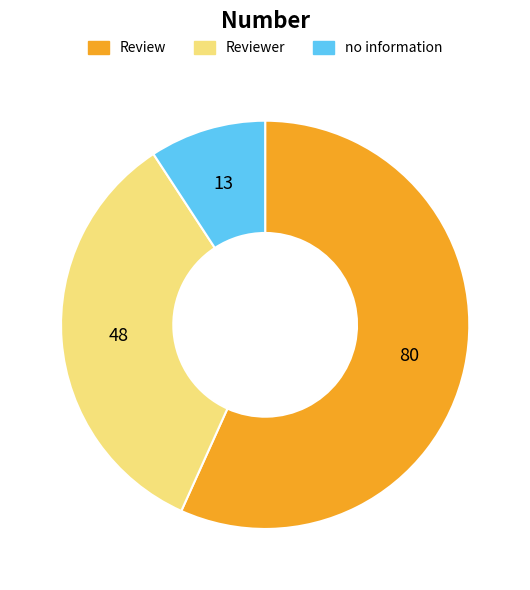

Does any single category account for the majority?

Yes